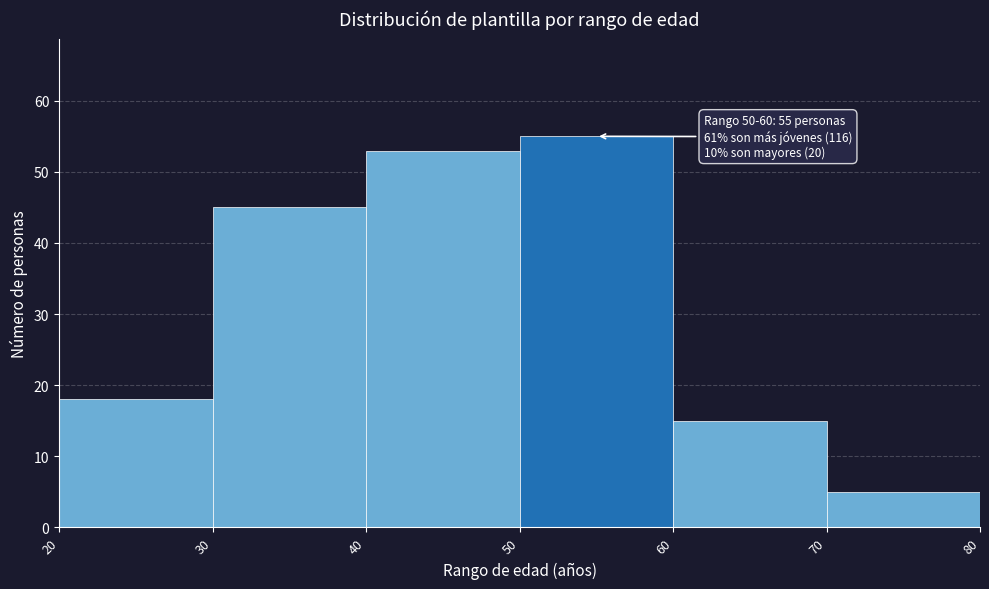

Over which range of the x-axis is the bar tallest?

50 to 60